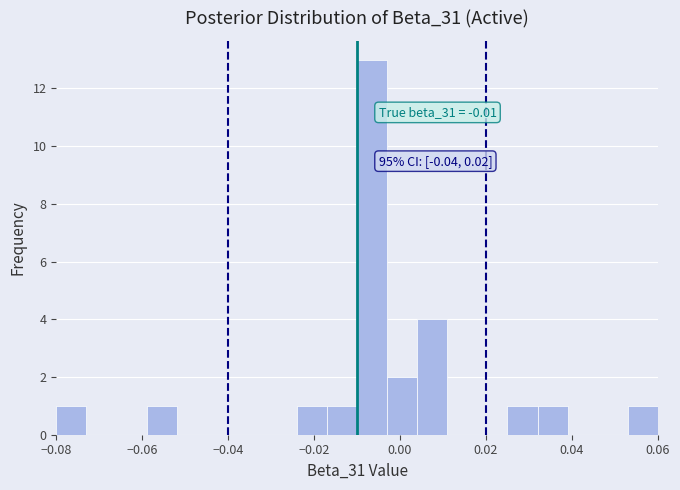

Read against the x-axis, roughly where is the centre of the tallest bar?

-0.006